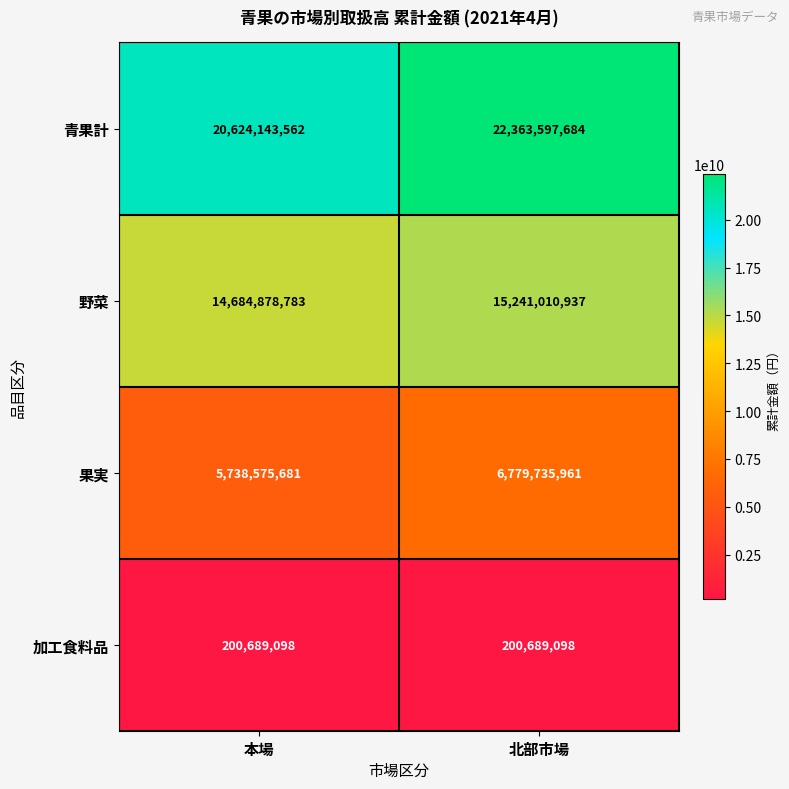

At which label does 青果計 reach its minimum?

本場